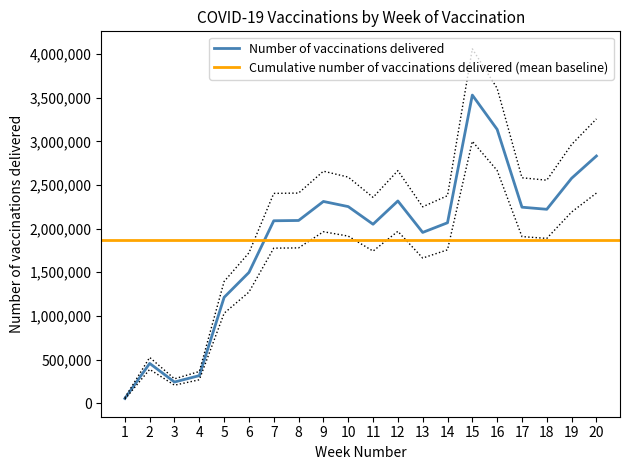

The value of Number of vaccinations delivered at 17 is 2245624. True or false?

True